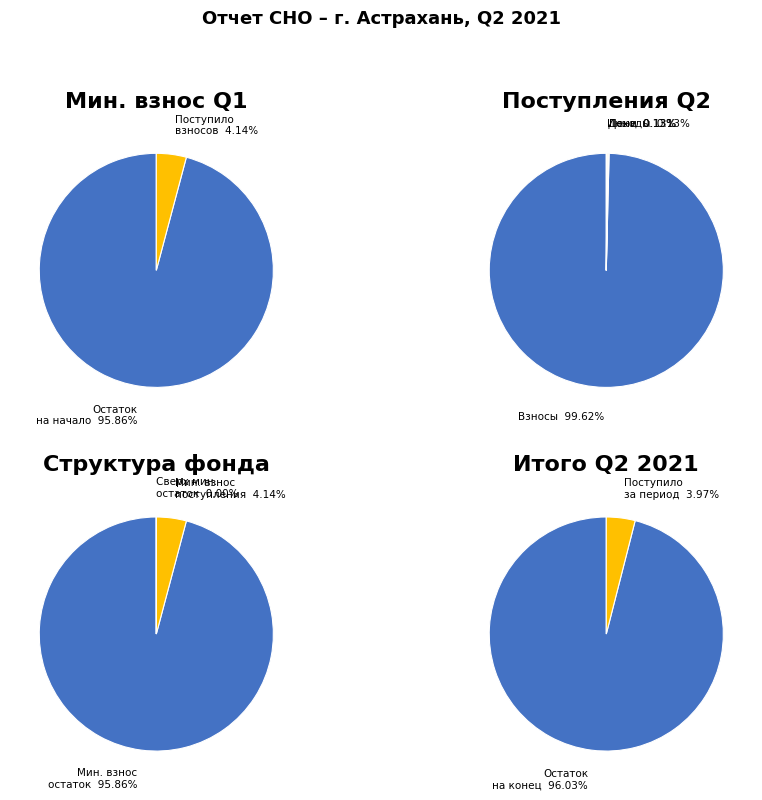

Does 3 represent more than half of the total?

No